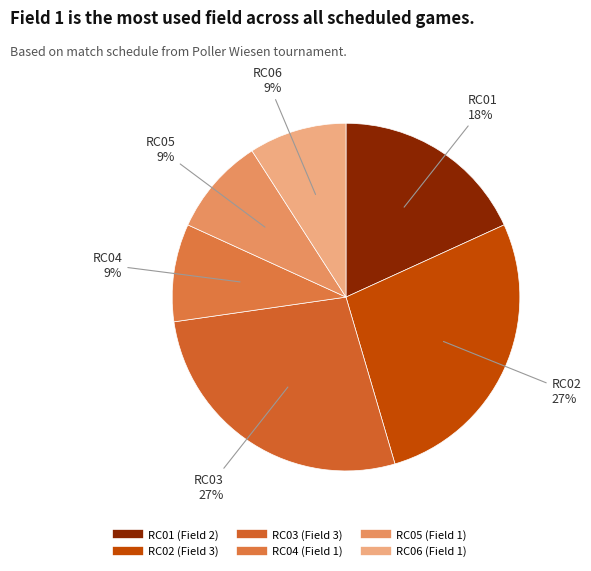

Count the number of slices in the pie.

6